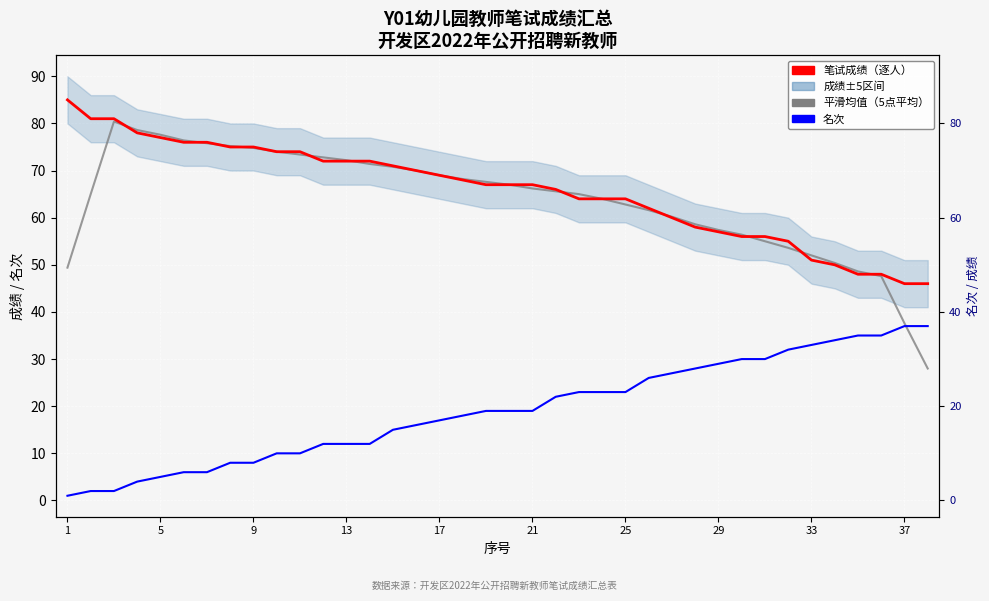

What is the label of the 7th point from the left?

25